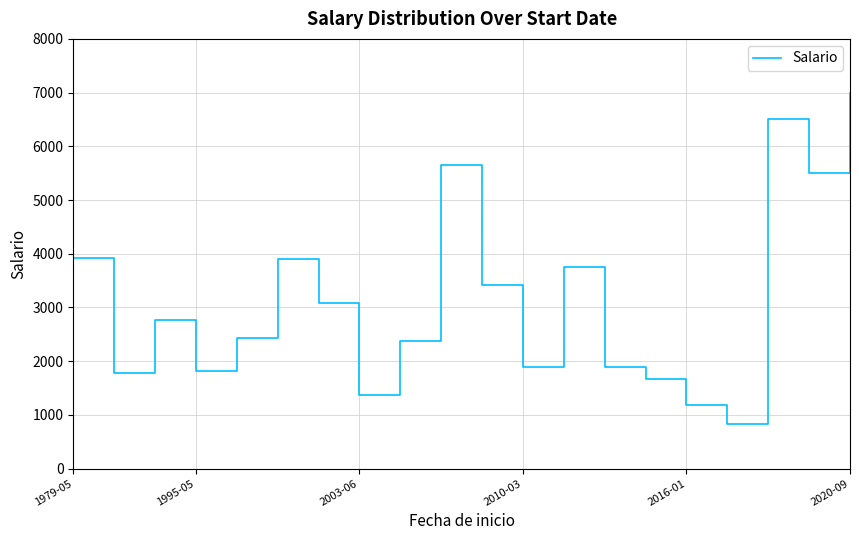

Where does the data first go above 2775?

1979-05